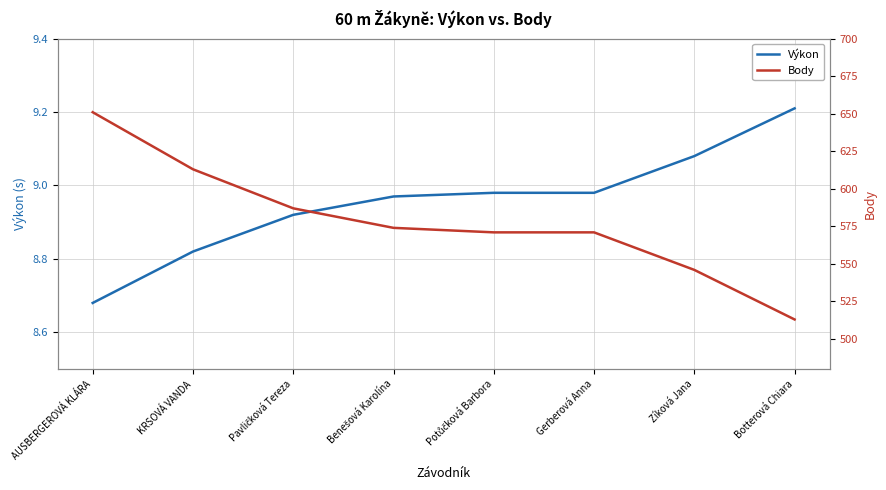

True or false: Body has more than 0 interior local peaks.

False